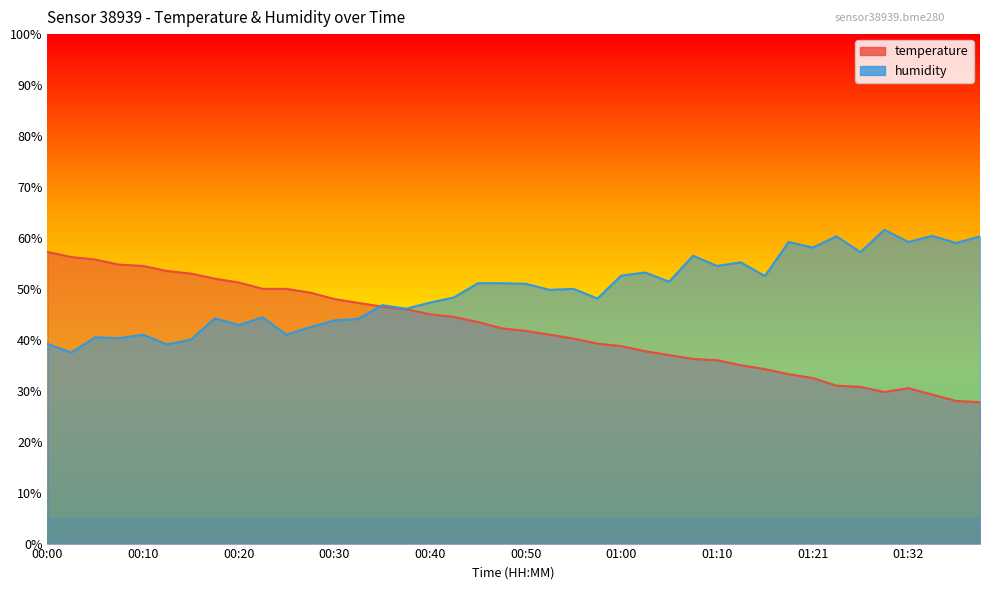

How many data points in temperature are less than 42?

20